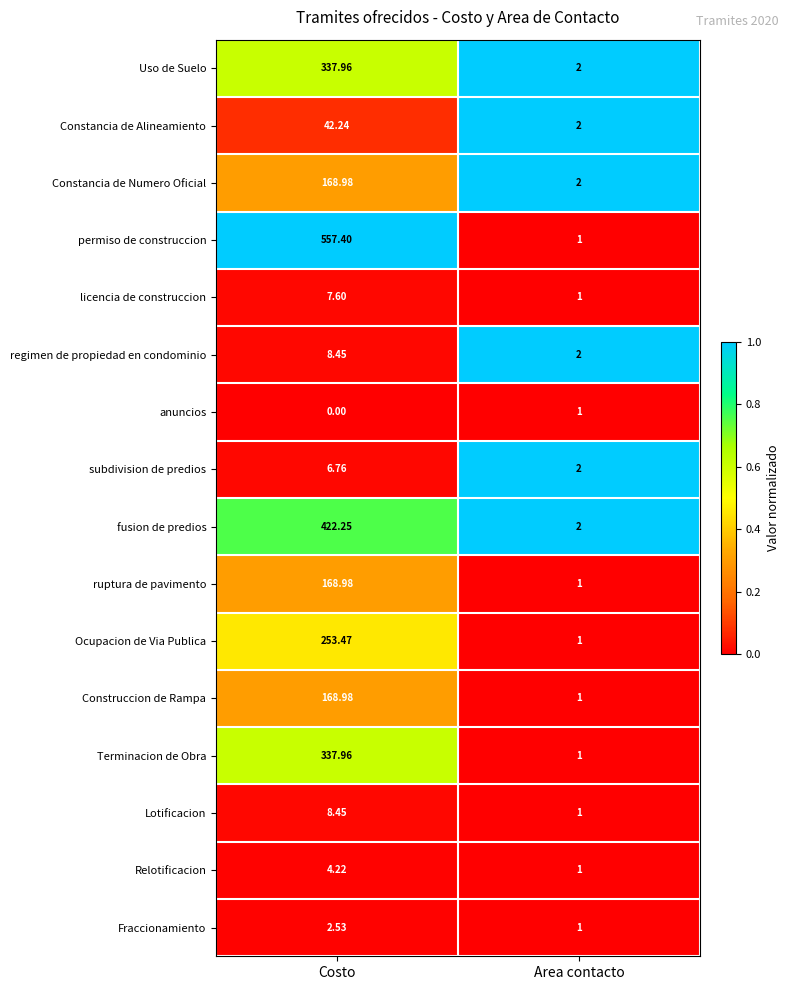

Rank the categories by Fraccionamiento value from highest to lowest.

Costo, Area contacto